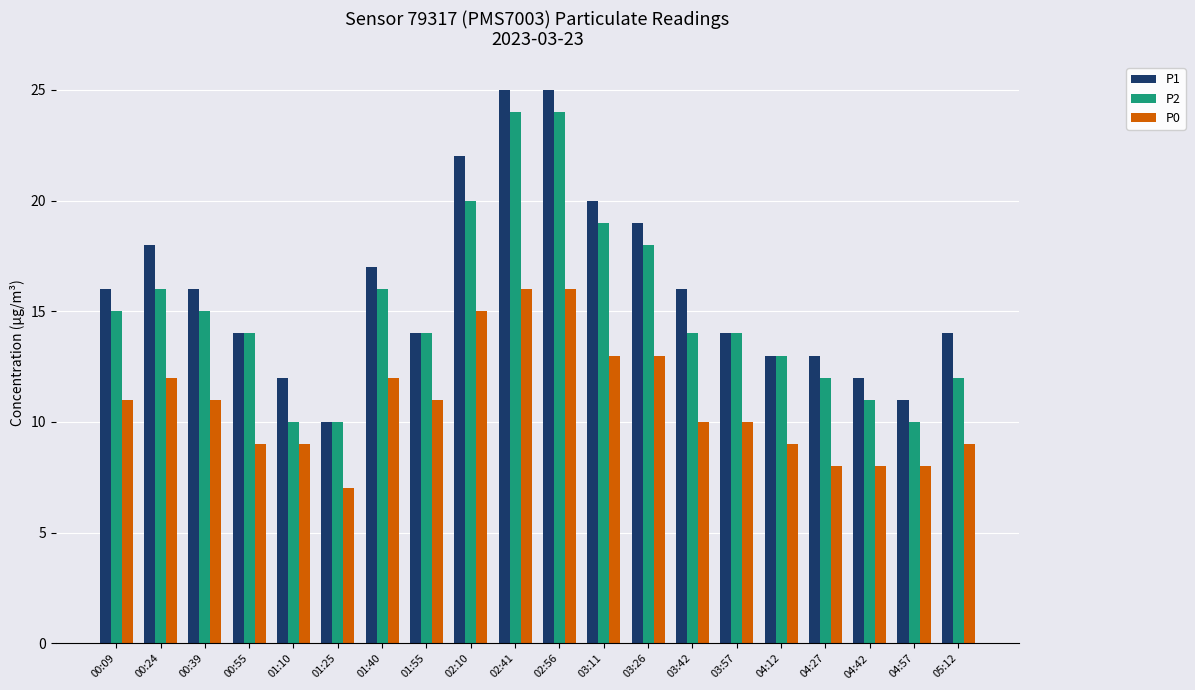

Which label corresponds to the smallest value in the chart?

01:25